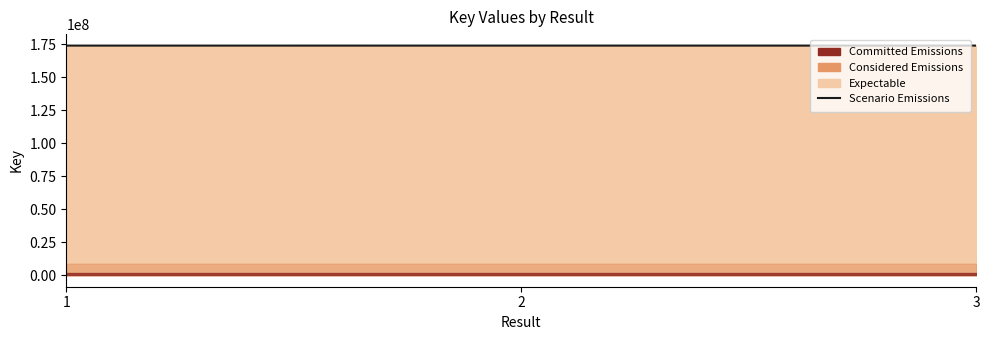

What is the ratio of the value at 2 to the value at 1?

1.0